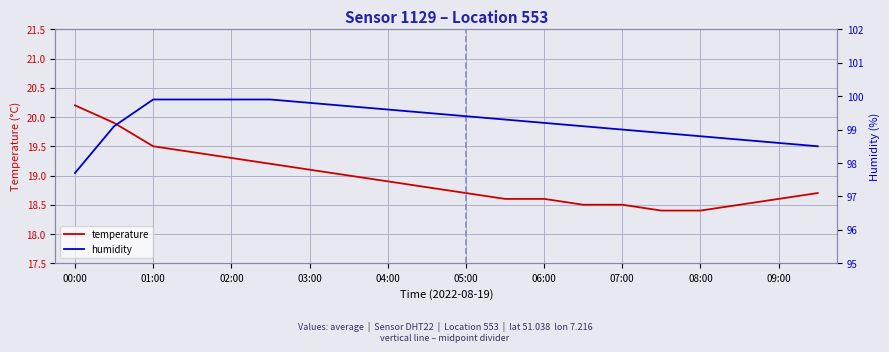

What is the highest value of the temperature series?

20.2